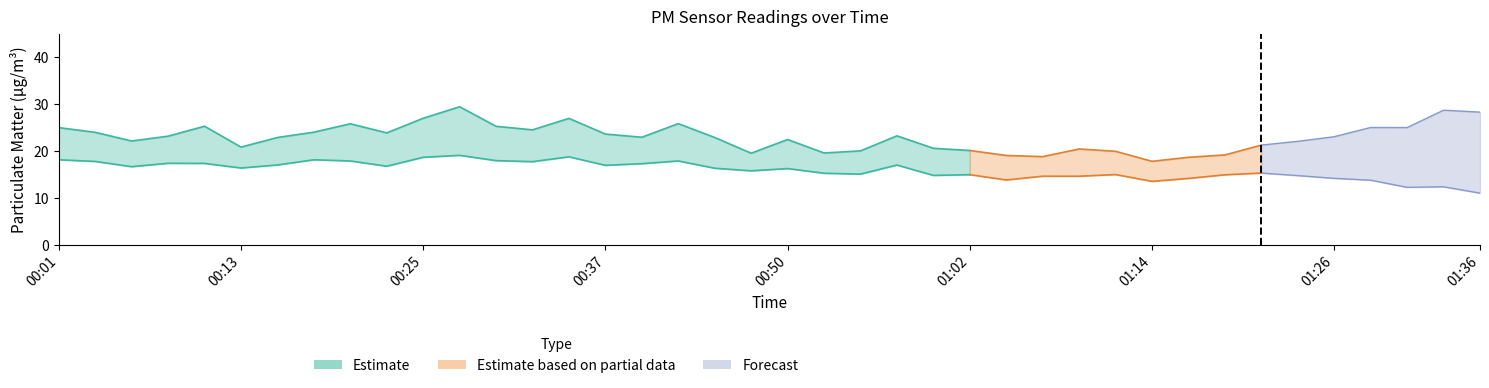

True or false: P1 has more than 0 points higher than both neighbors.

True